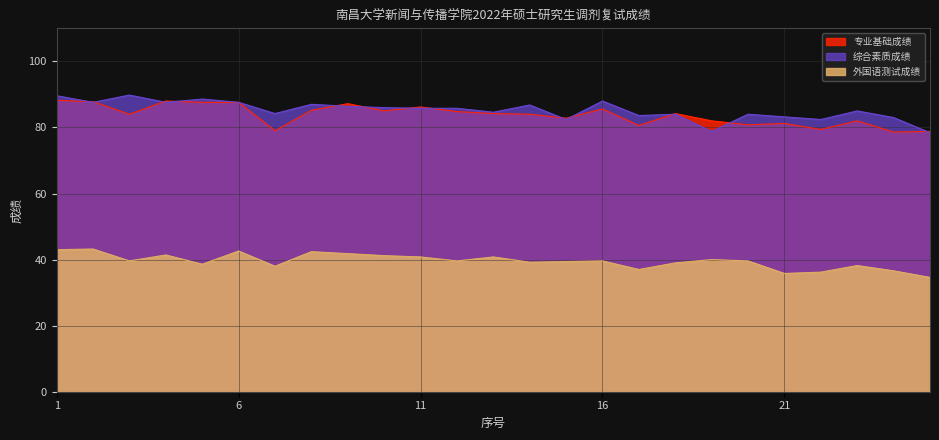

Between 13 and 10, which is larger?

10